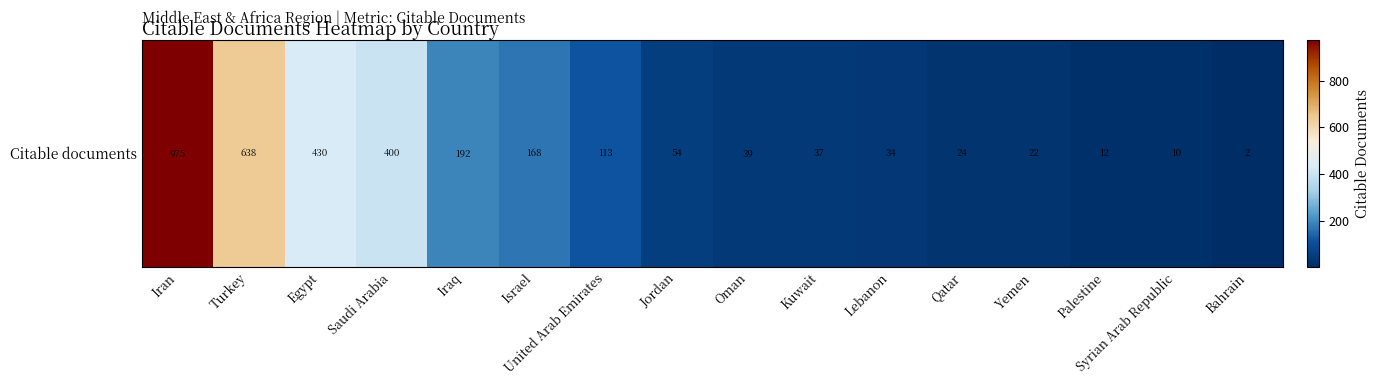

What is the difference between the values at Jordan and Egypt?

376